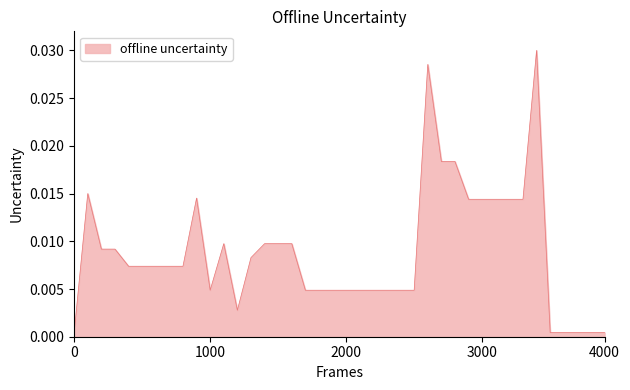

How many lines are shown in the chart?

1